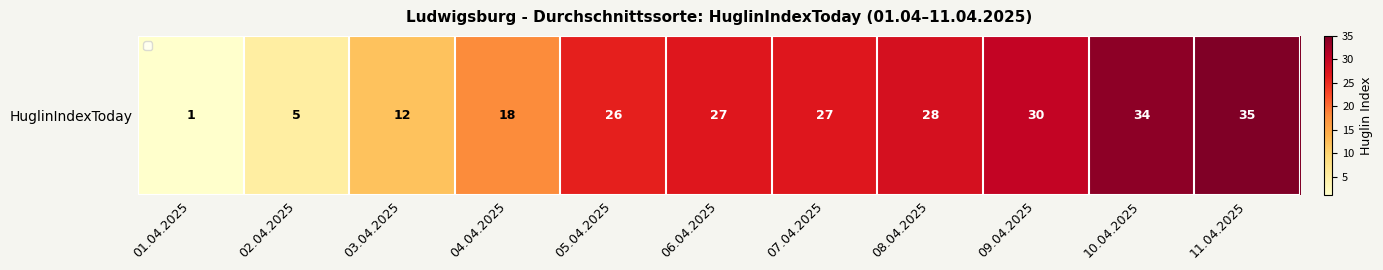

How many values are below 27?

5